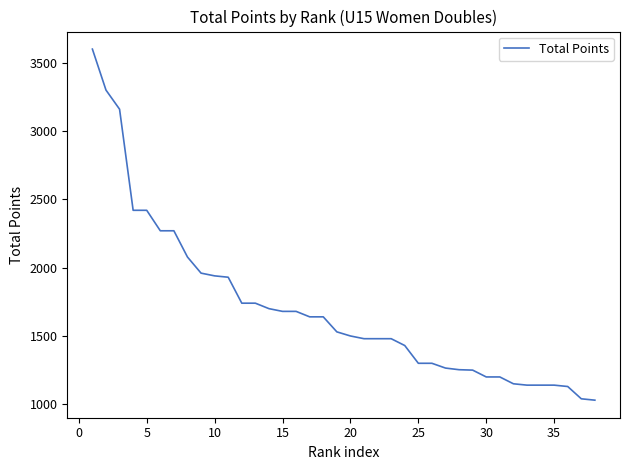

What is the minimum value shown in the chart?

1030